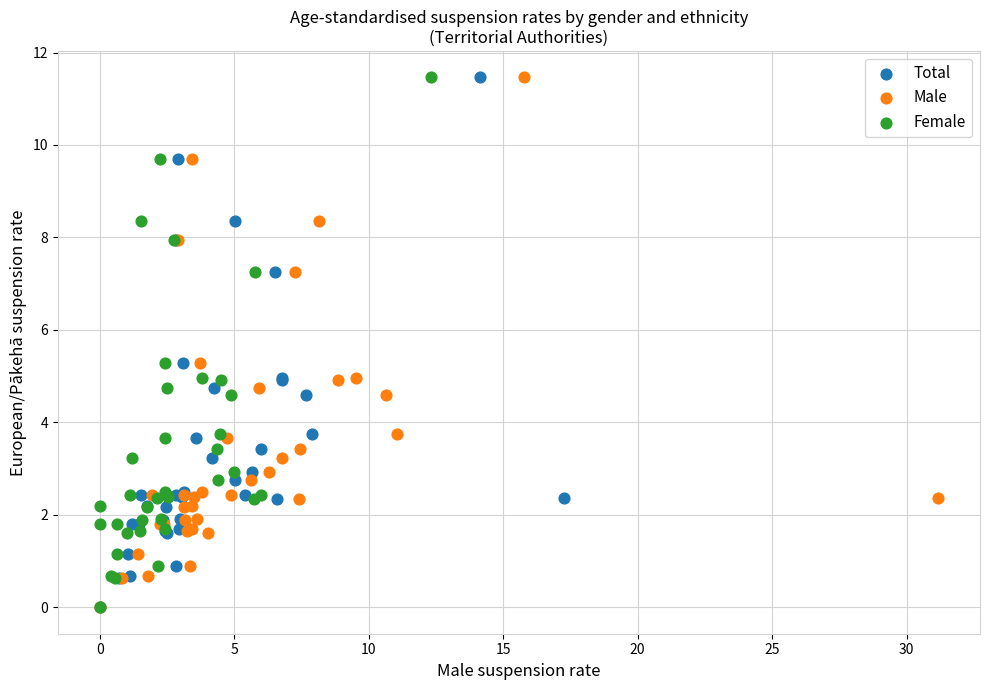

What are all the series names shown in the legend?

Total, Male, Female